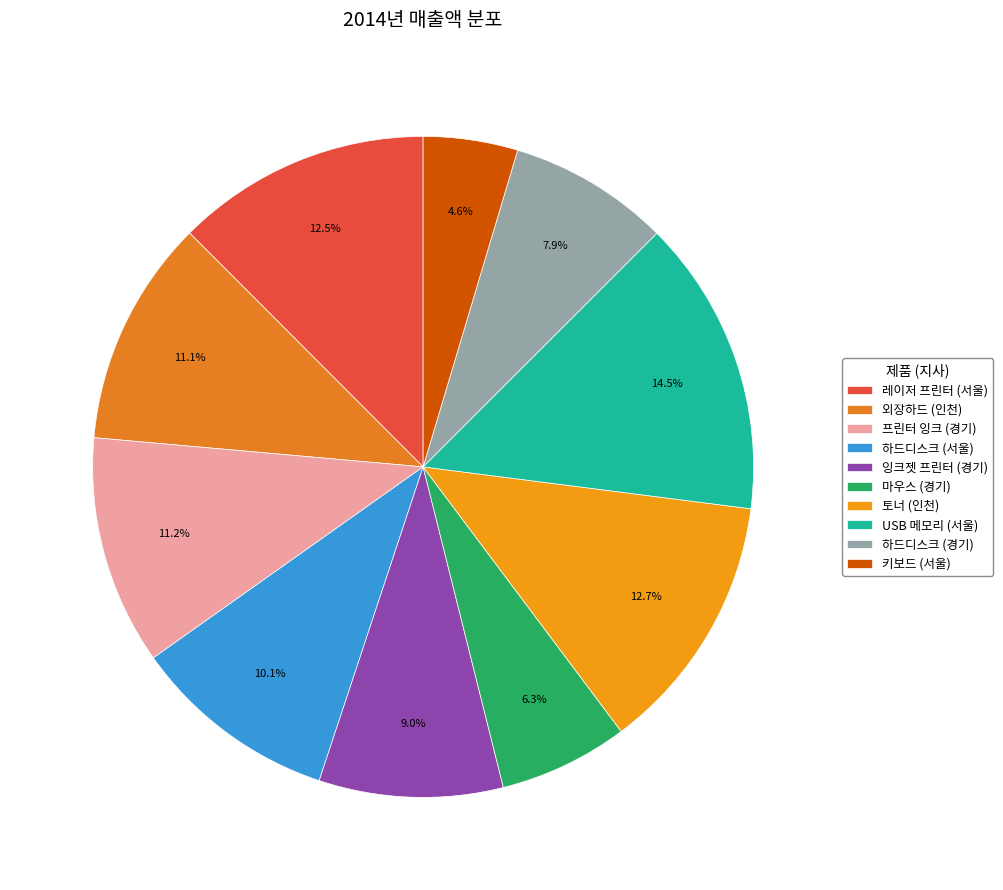

Is there a majority slice in this chart?

No